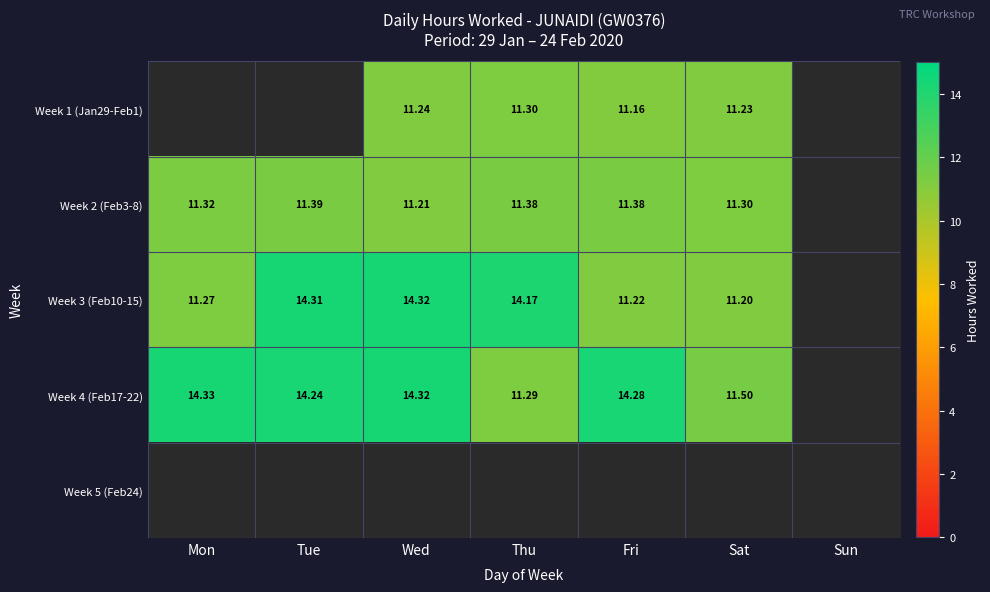

Is the value of Week 3 (Feb10-15) at Sat greater than the value of Week 4 (Feb17-22) at Tue?

No